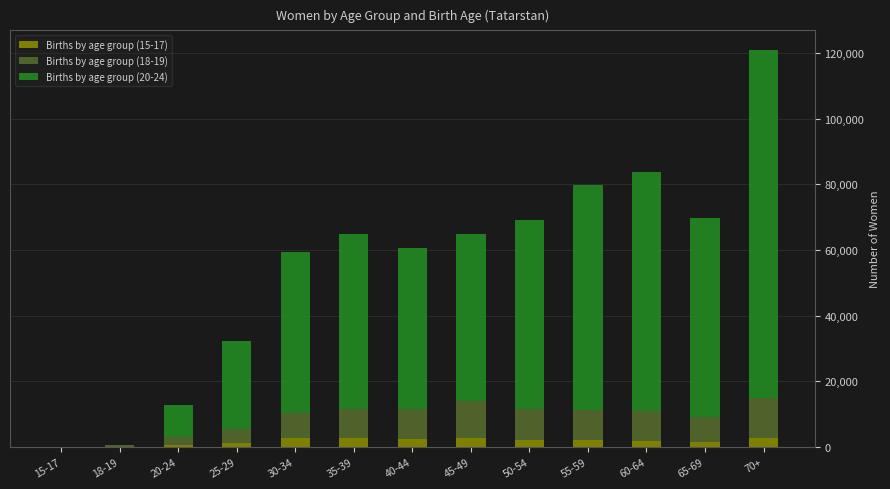

Does the chart contain stacked bars?

Yes